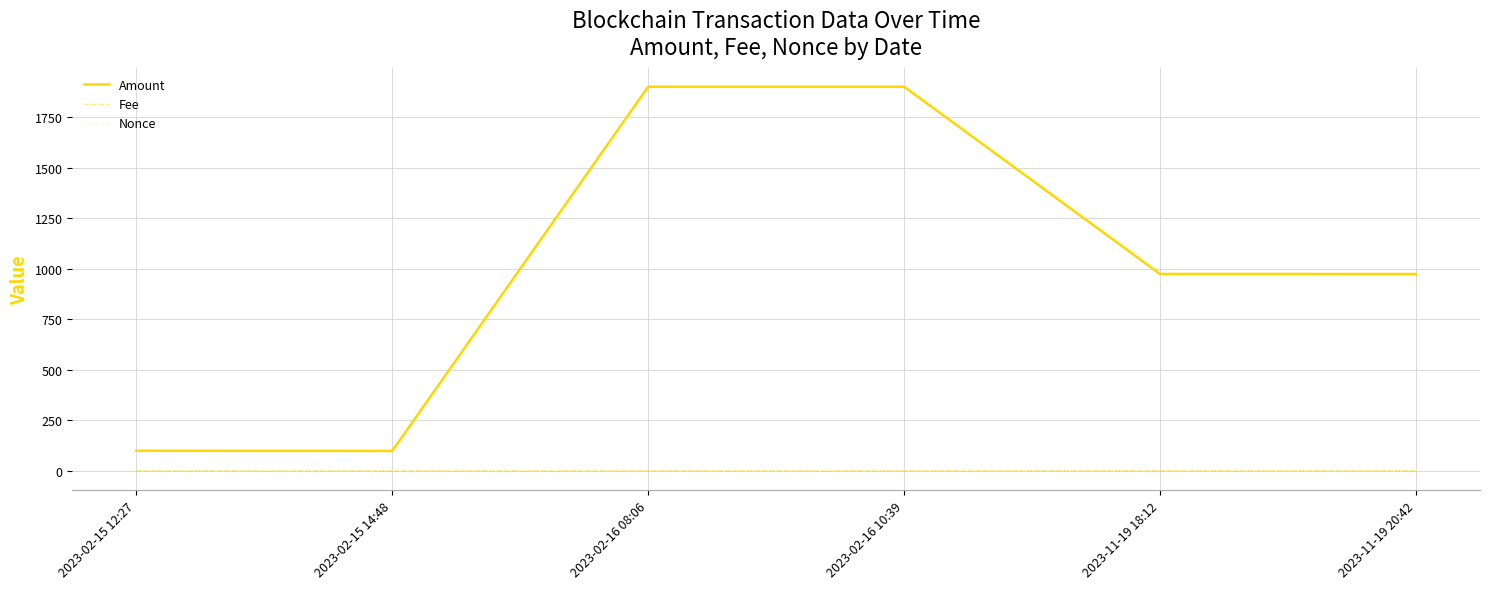

Does the chart display data point markers on the line(s)?

No